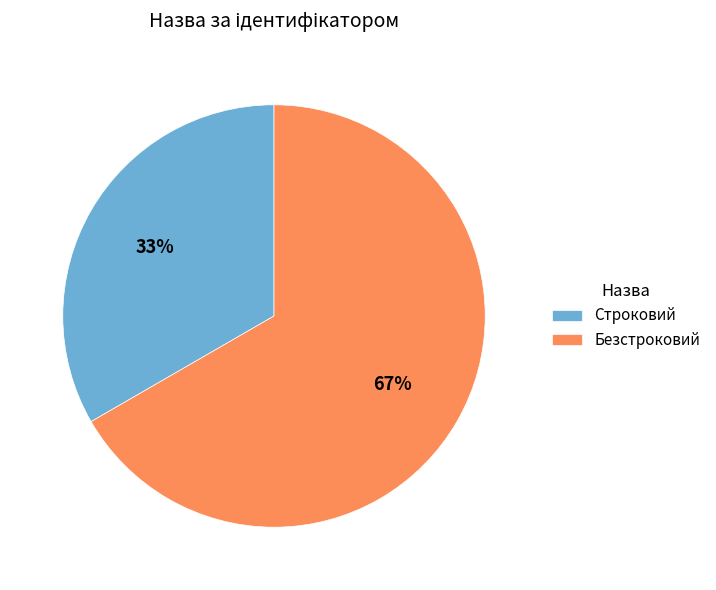

Rank the categories by value from highest to lowest.

Безстроковий, Строковий